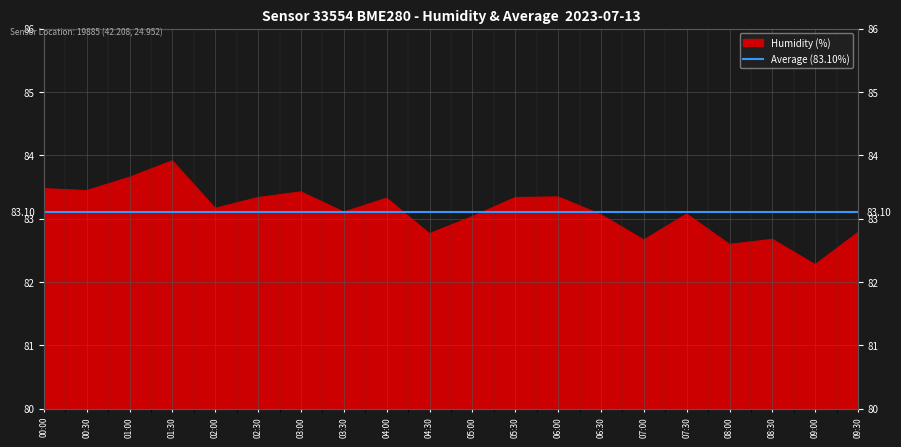

Where does the data first go above 83?

00:00